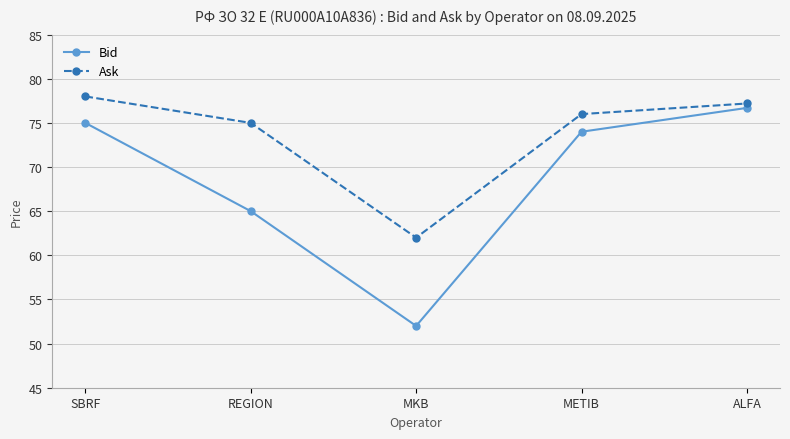

Is it true that Ask equals 78.0 at SBRF?

True